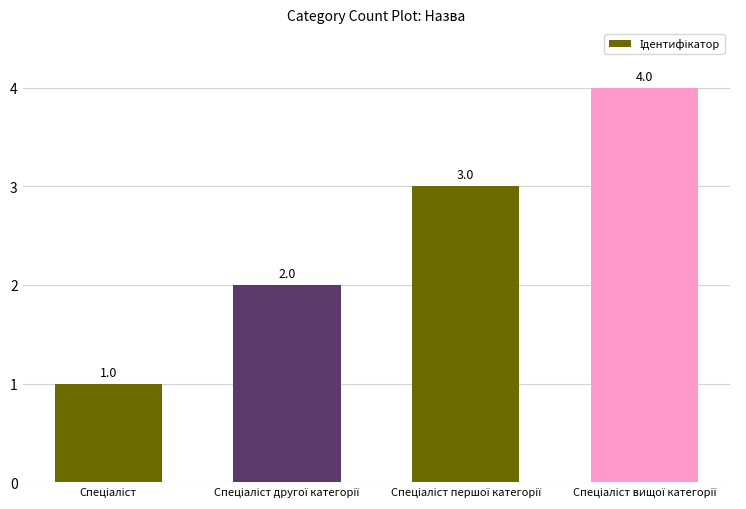

Reading left to right, extract all data points from this chart.

1	2	3	4